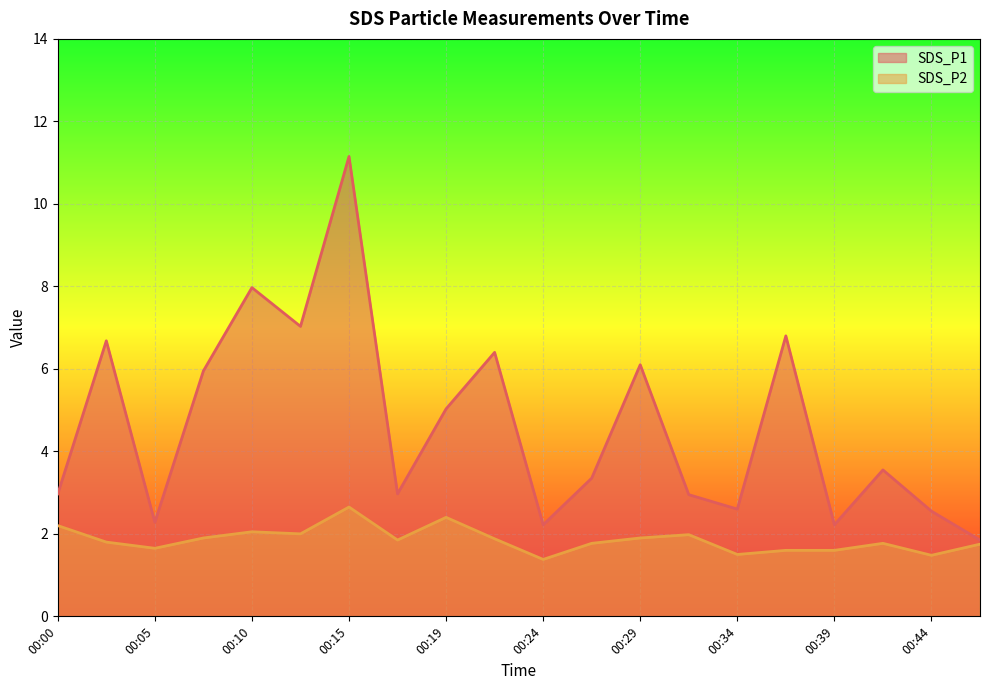

What is the approximate value of SDS_P2 at 00:02?

1.8